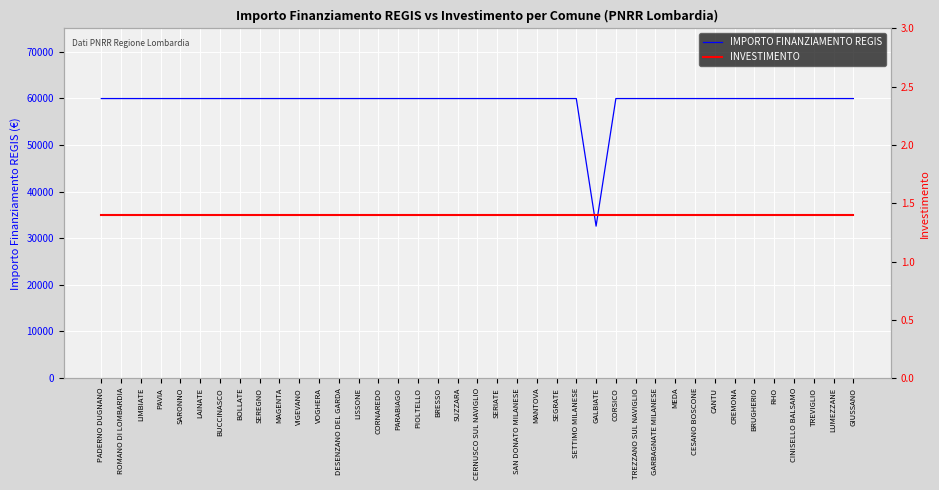

Between PADERNO DUGNANO and BOLLATE, which series saw the biggest shift?

IMPORTO FINANZIAMENTO REGIS